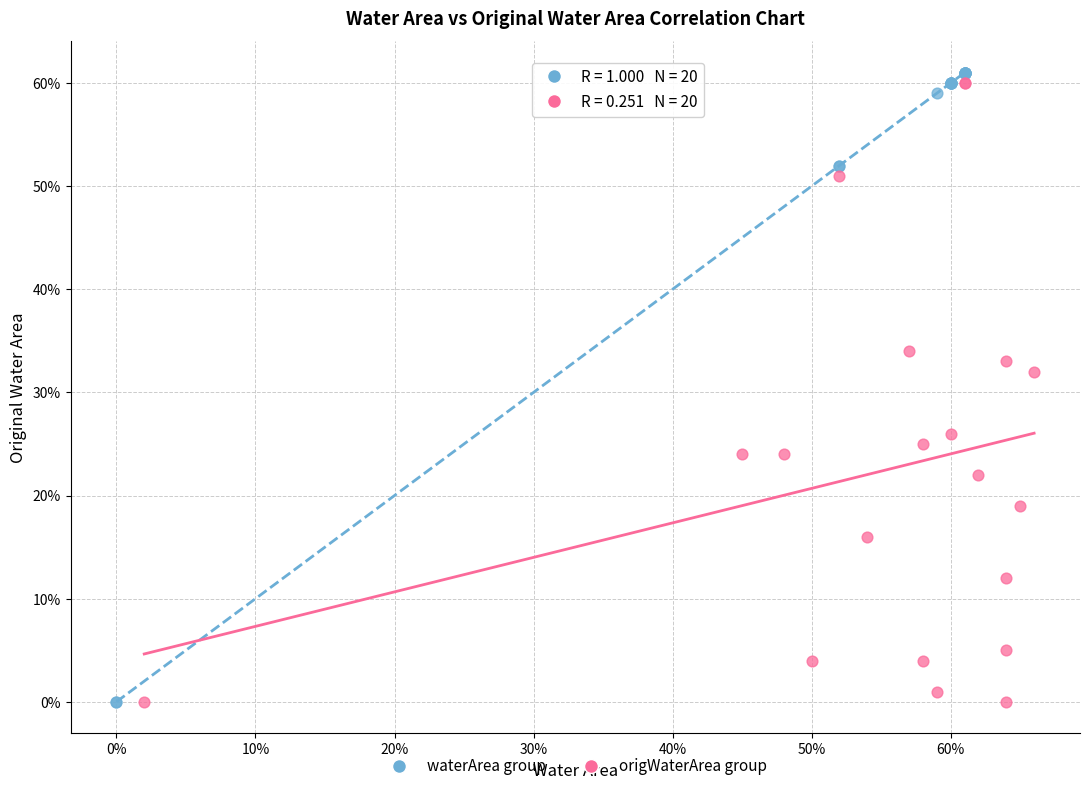

What are all the series names shown in the legend?

waterArea group, origWaterArea group